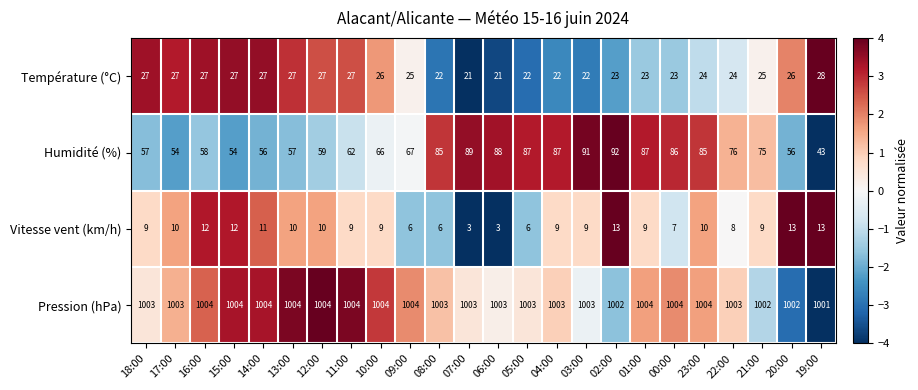

How many values in the Température (°C) series are below 25?

11